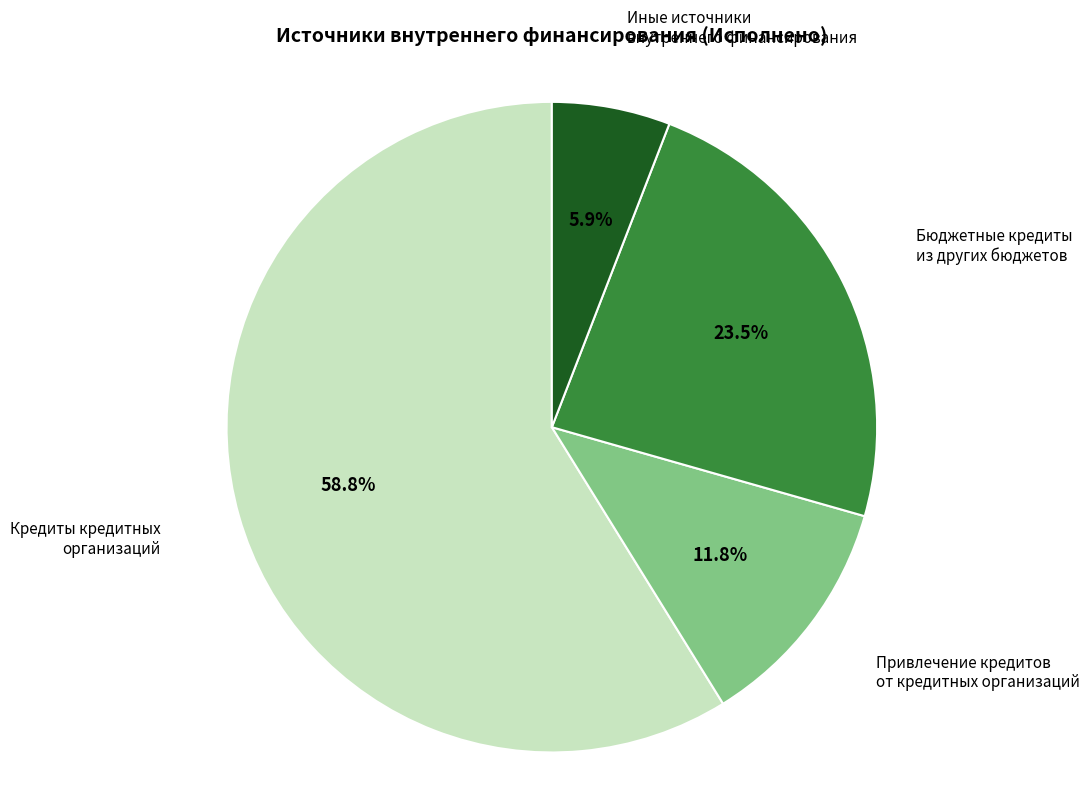

True or false: Привлечение кредитов от кредитных организаций accounts for 12% of the total.

True